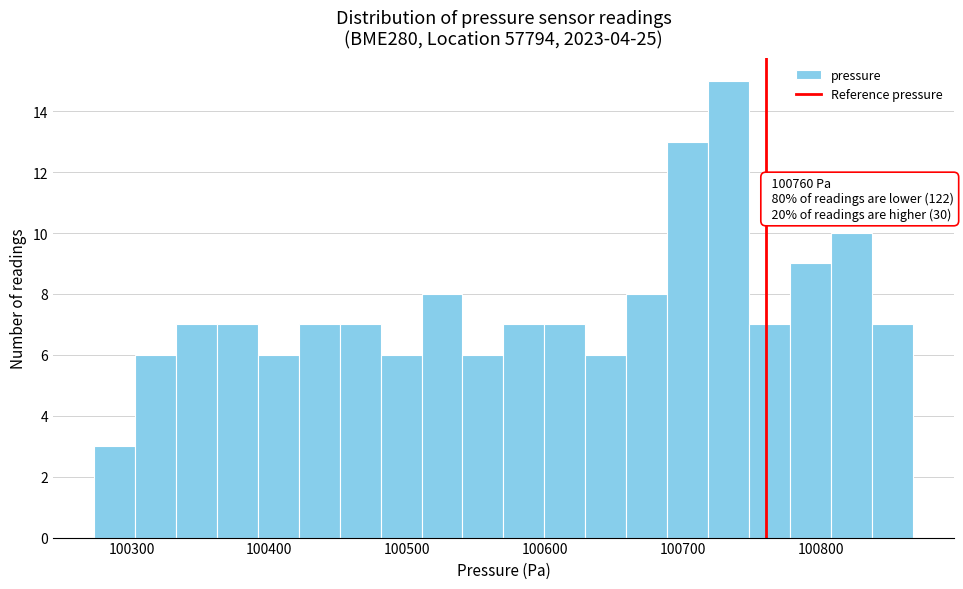

Read against the x-axis, roughly where is the centre of the tallest bar?

100730